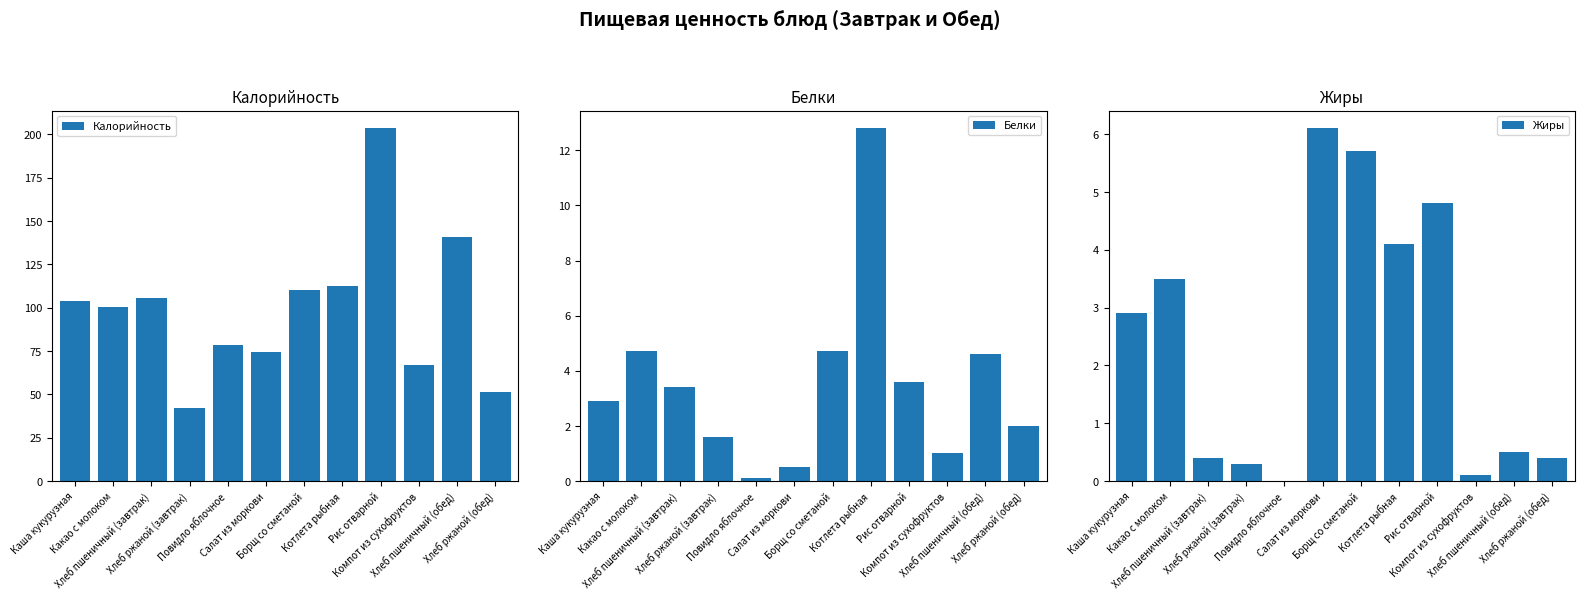

What is the label of the 3rd bar from the left?

Хлеб пшеничный (завтрак)